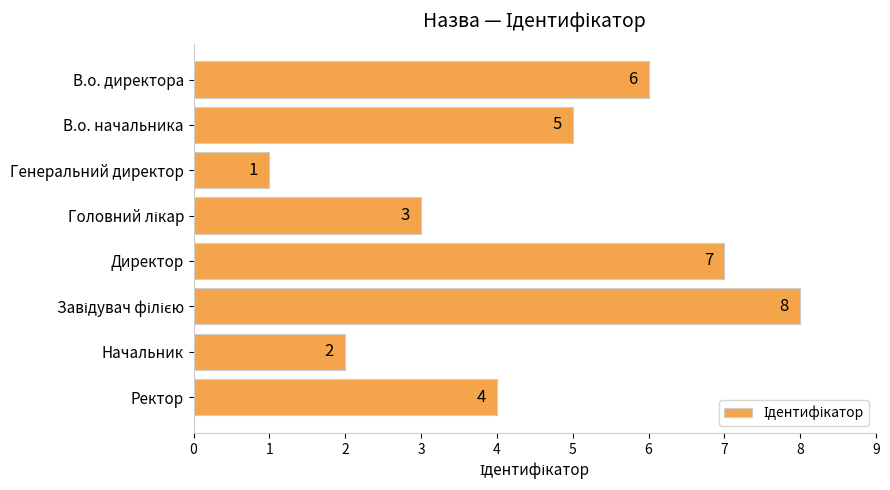

Reading top to bottom, what are all the values shown in this chart?

6	5	1	3	7	8	2	4